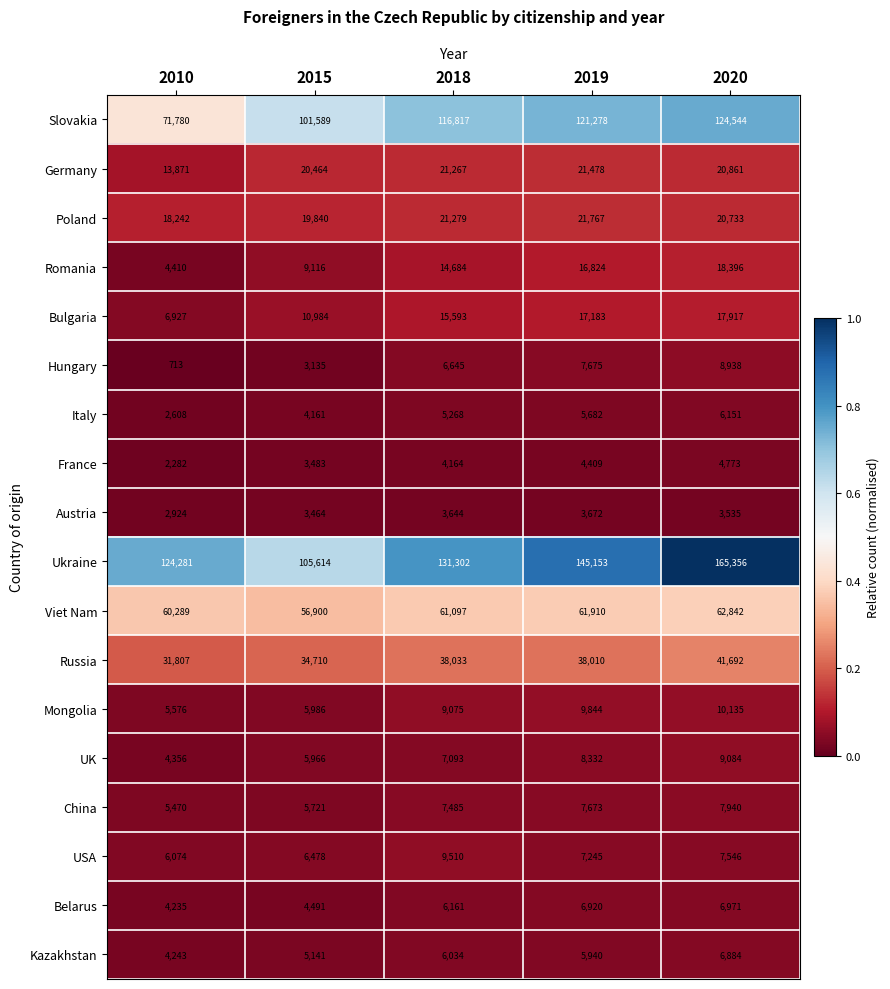

What is the sum of the Viet Nam values at 2010 and 2019?

122199